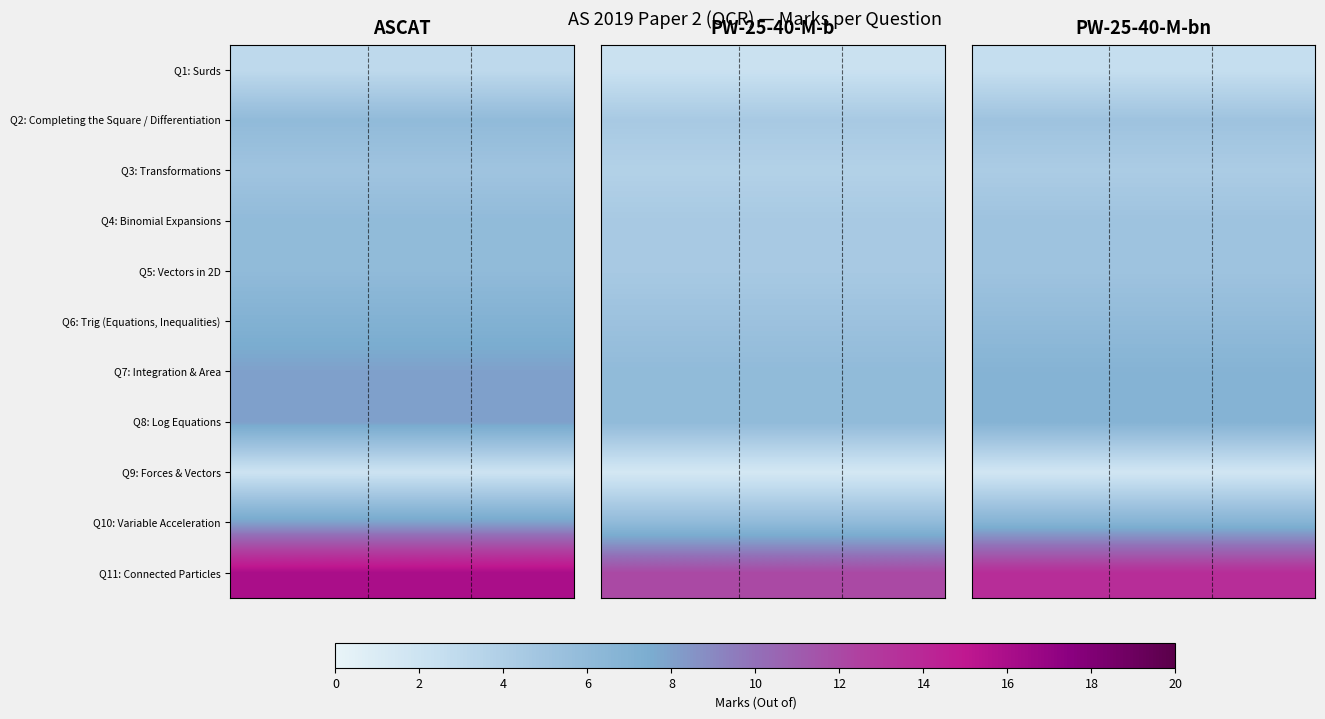

What is the maximum value shown in the chart?

13.6